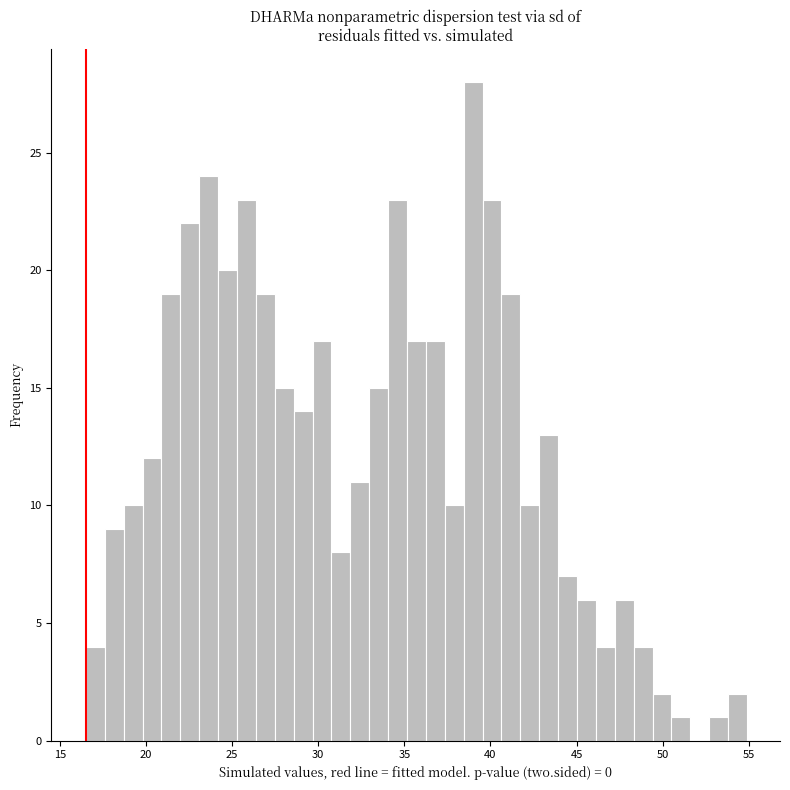

Read against the x-axis, roughly where is the centre of the tallest bar?

39.0